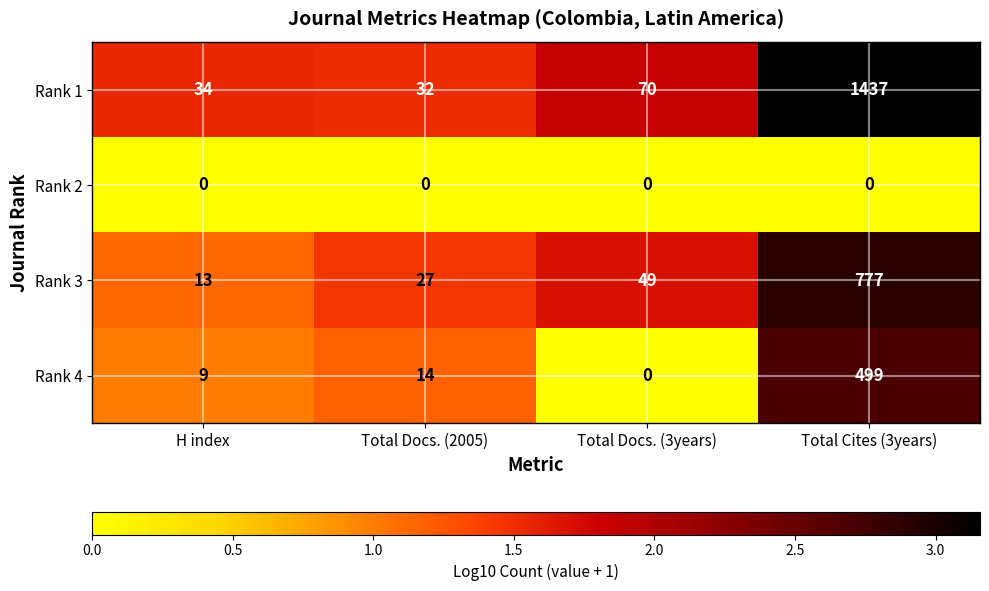

What is the difference between the maximum and minimum values in the Rank 4 series?

499